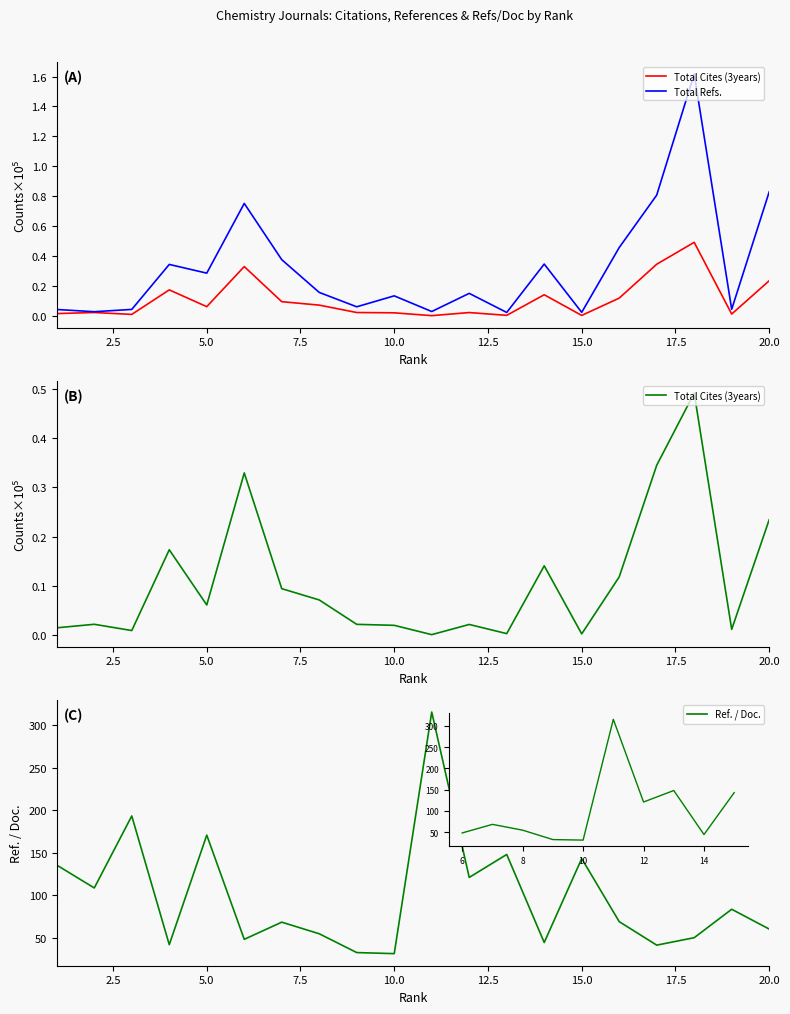

True or false: Total Refs. has more than 0 interior local peaks.

True